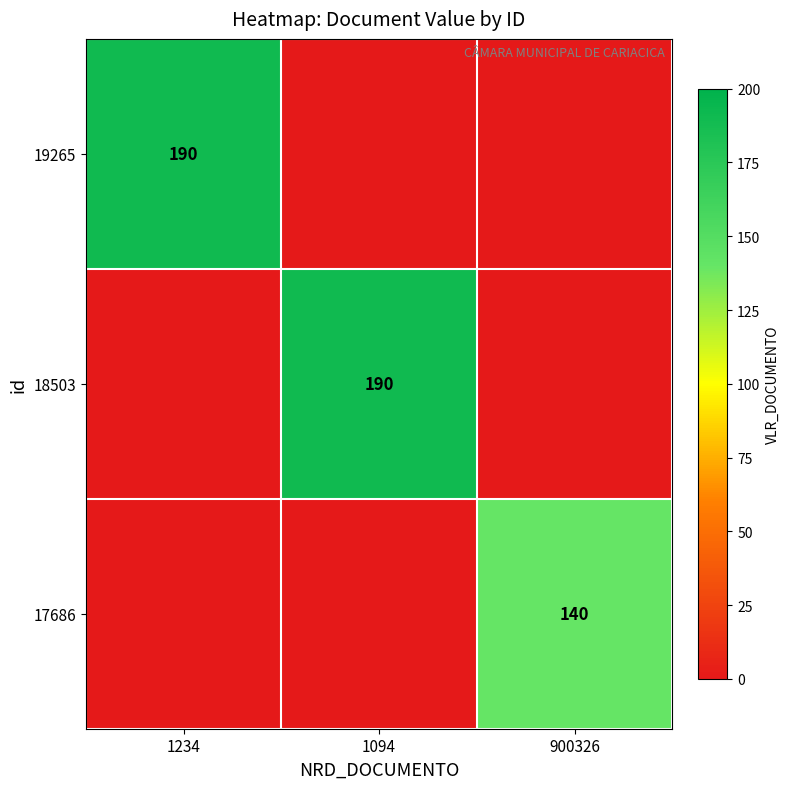

Is it true that 18503 equals 190 at 1094?

True